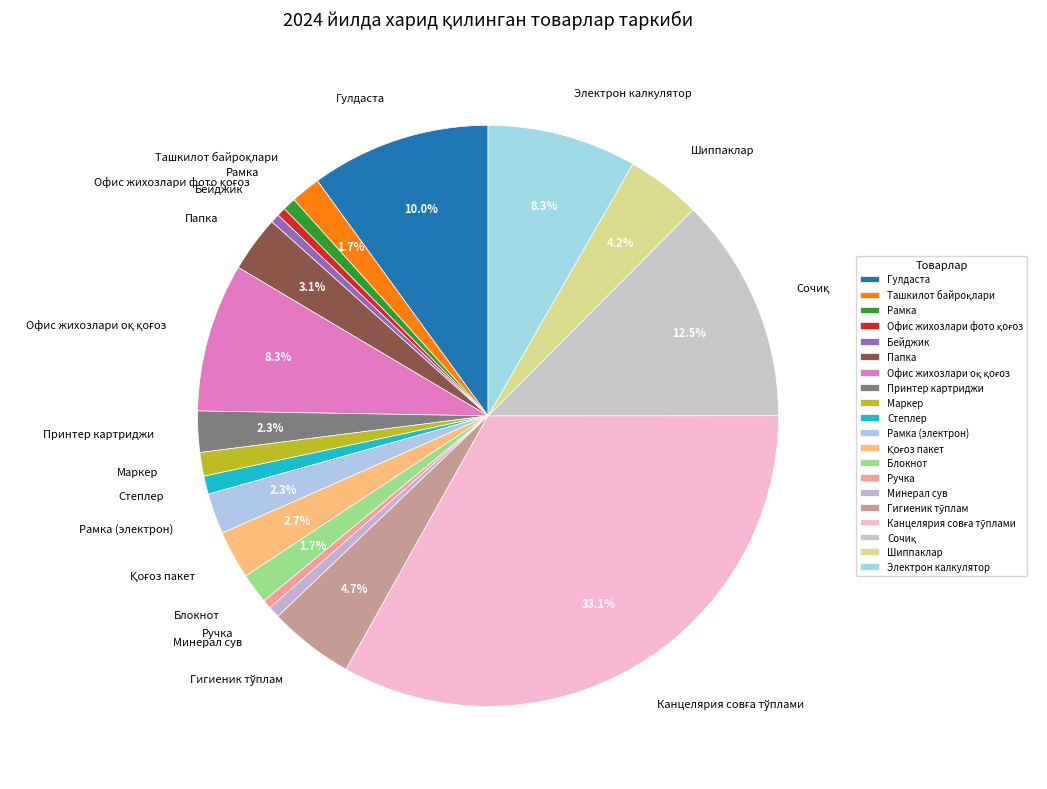

How many slices are in this pie chart?

20